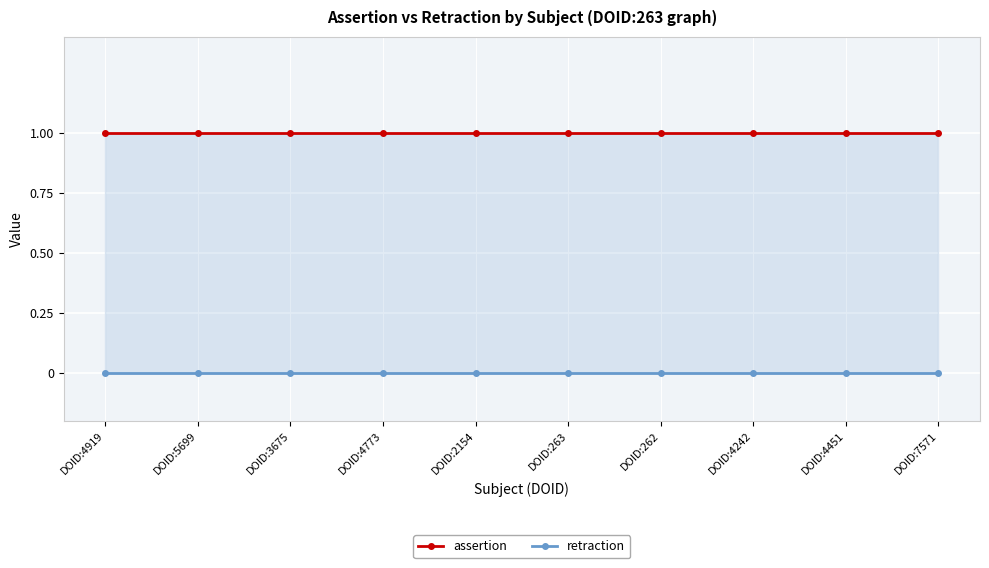

Reading left to right, extract all data points from this chart.

assertion: DOID:4919=1	DOID:5699=1	DOID:3675=1	DOID:4773=1	DOID:2154=1	DOID:263=1	DOID:262=1	DOID:4242=1	DOID:4451=1	DOID:7571=1
retraction: DOID:4919=0	DOID:5699=0	DOID:3675=0	DOID:4773=0	DOID:2154=0	DOID:263=0	DOID:262=0	DOID:4242=0	DOID:4451=0	DOID:7571=0